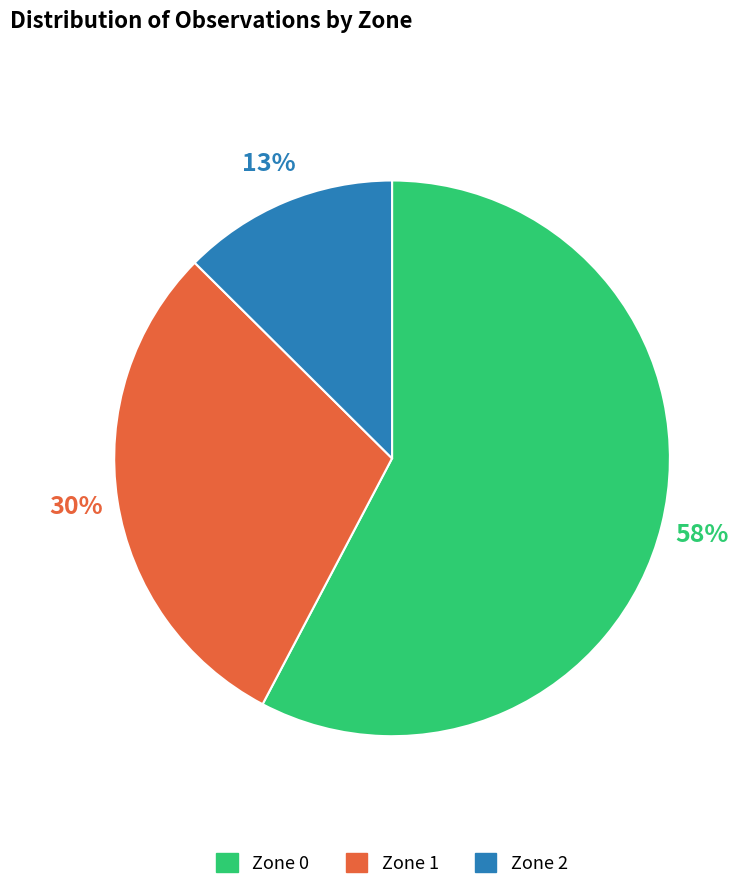

Does Zone 0 account for over 50% of the chart?

Yes